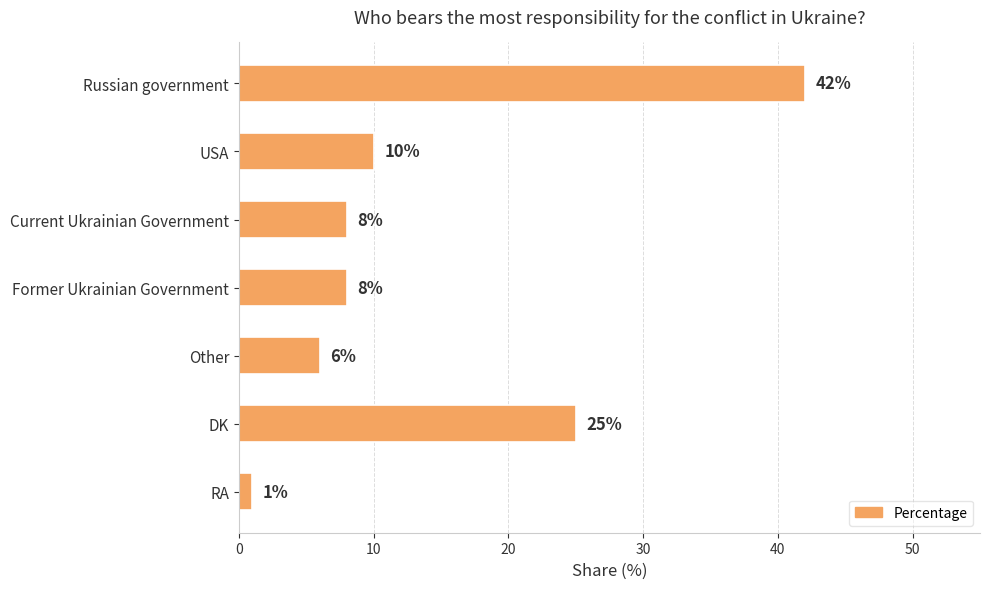

Which has a higher value, Former Ukrainian Government or DK?

DK